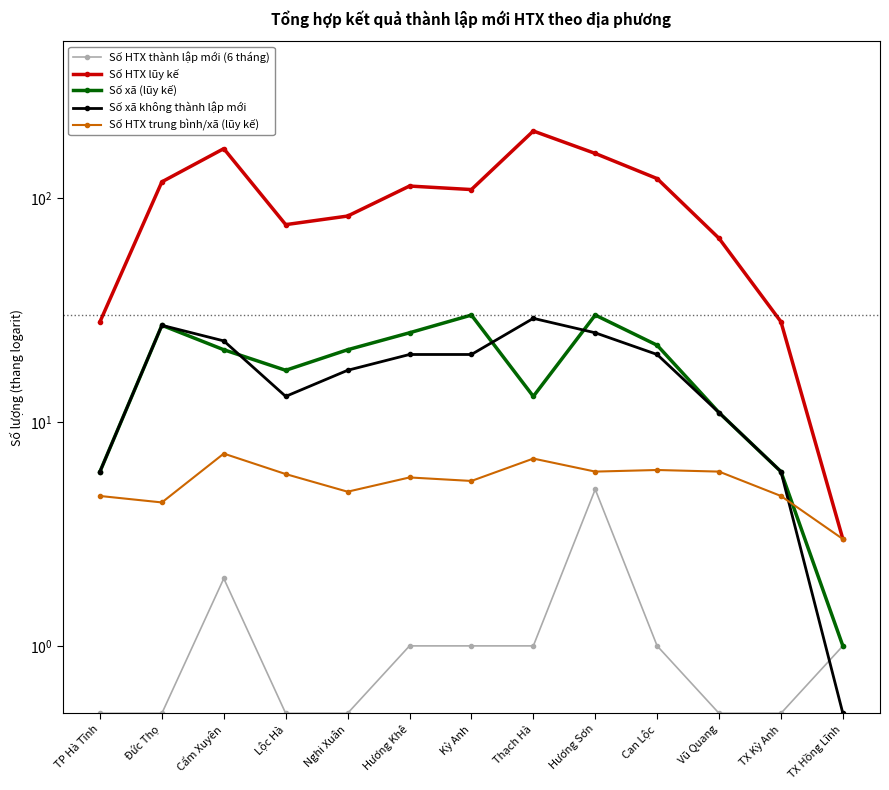

In Số xã không thành lập mới, how many points are higher than both neighbors (excluding endpoints)?

2